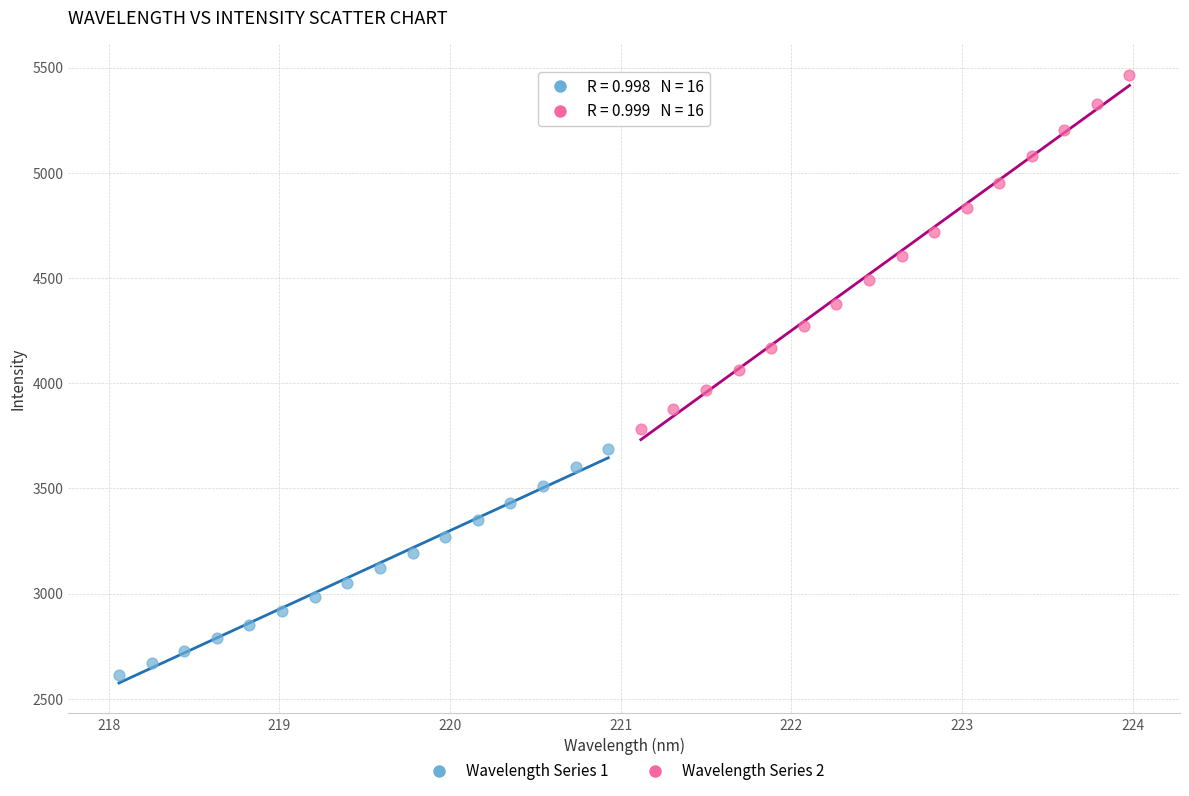

Which series contains the highest Y value?

Wavelength Series 2